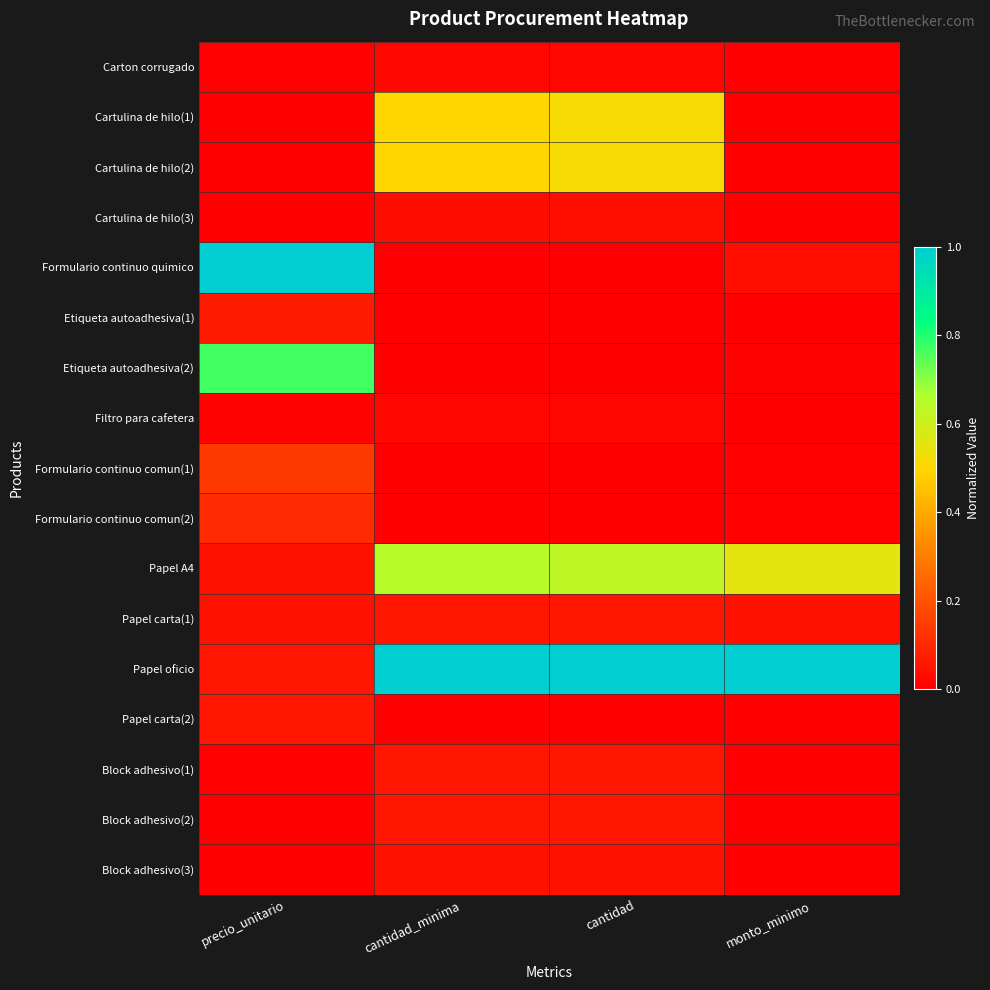

How many data points does each series have?

4